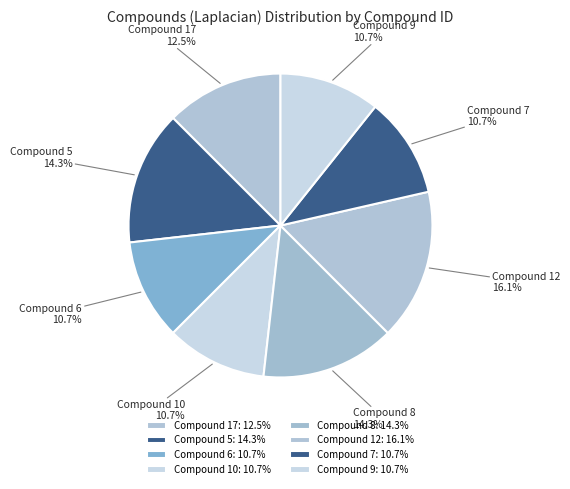

Does Compound 10 account for over 50% of the chart?

No